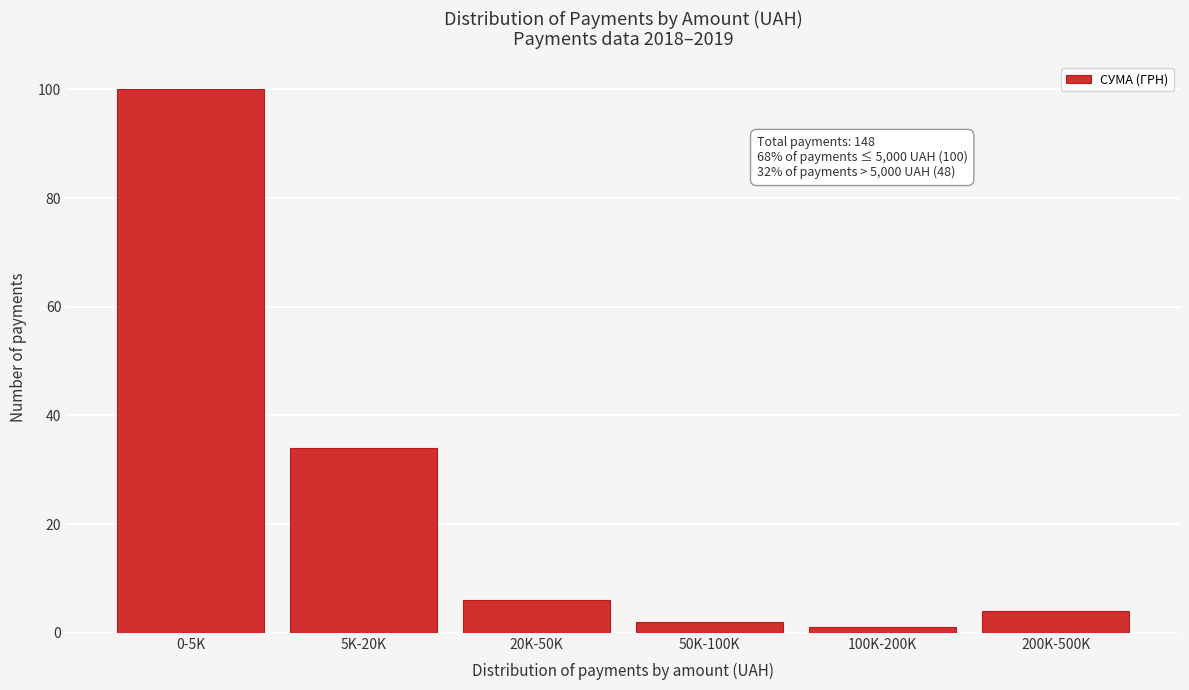

Reading left to right, what are all the values shown in this chart?

0-5K=100	5K-20K=34	20K-50K=6	50K-100K=2	100K-200K=1	200K-500K=4